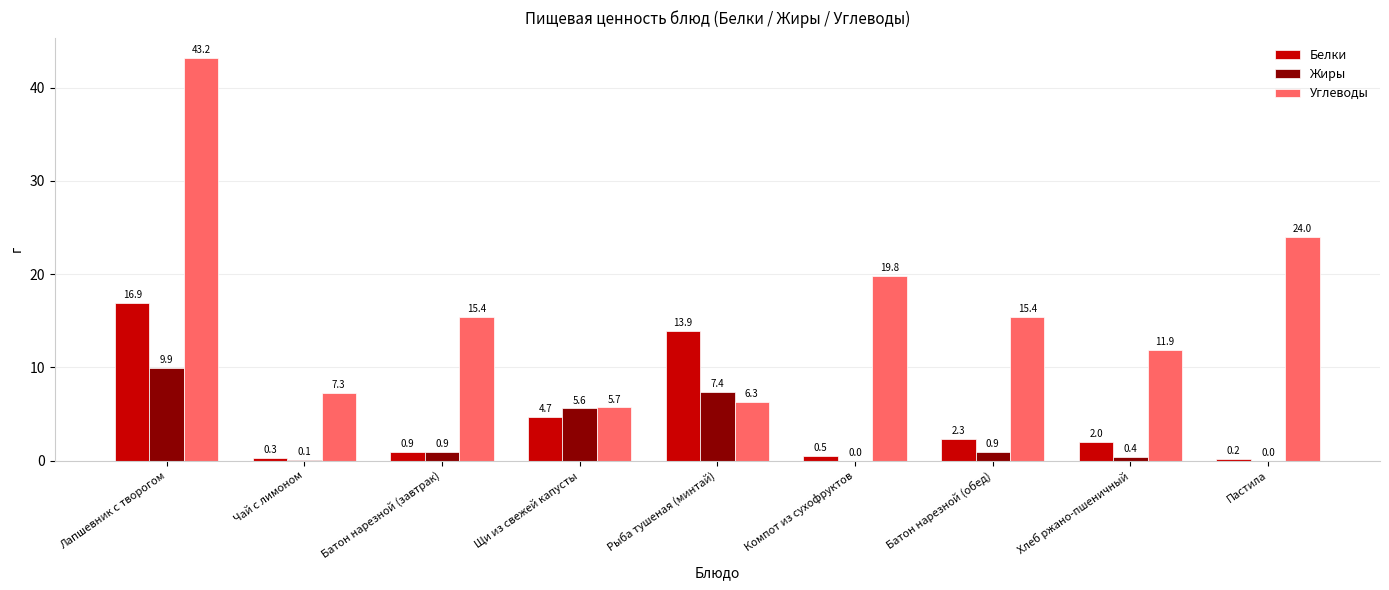

How many groups of bars are there?

9